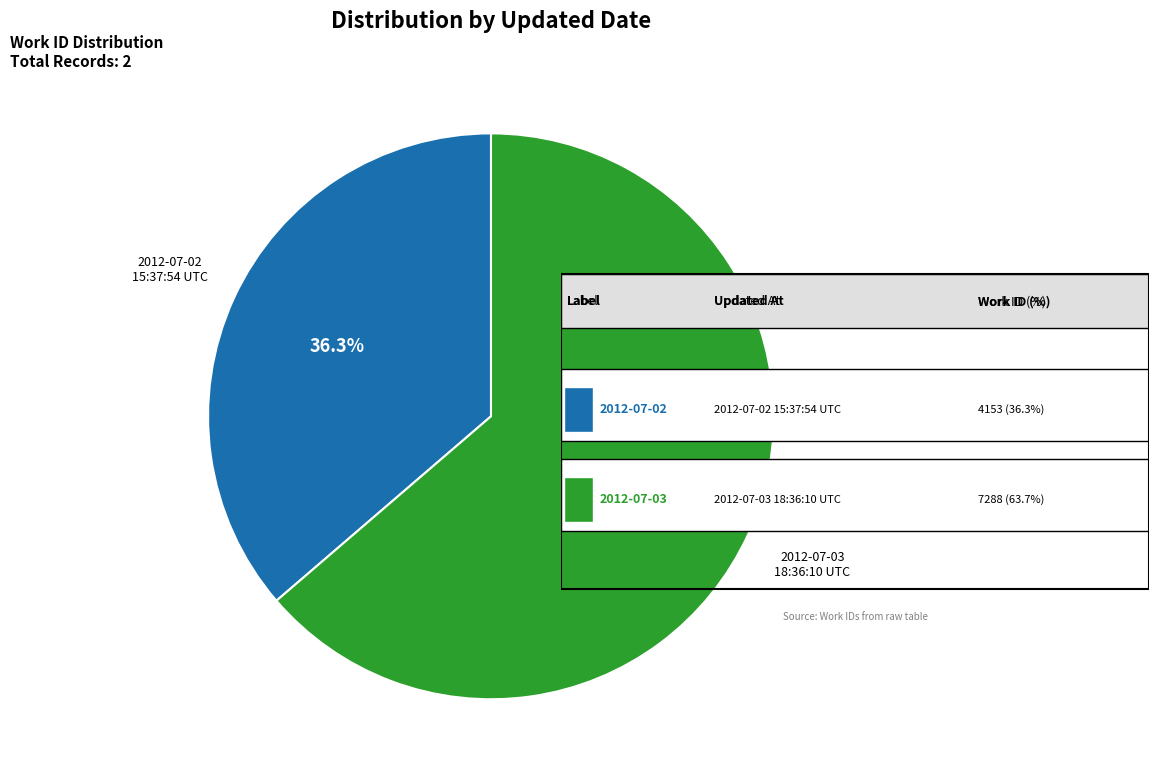

How many segments does this pie chart have?

2